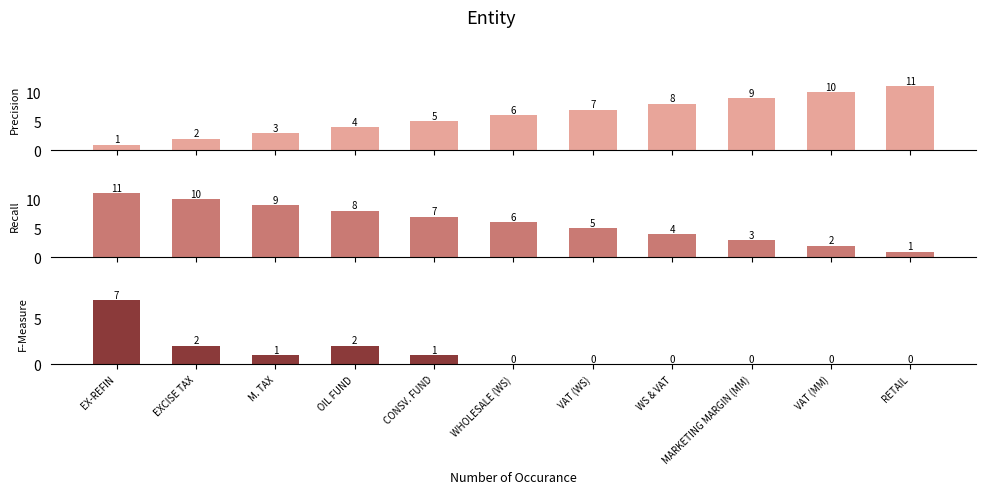

Reading left to right, list all the values displayed in this chart.

Precision: 1	2	3	4	5	6	7	8	9	10	11
Recall: 11	10	9	8	7	6	5	4	3	2	1
F-Measure: 7	2	1	2	1	0	0	0	0	0	0